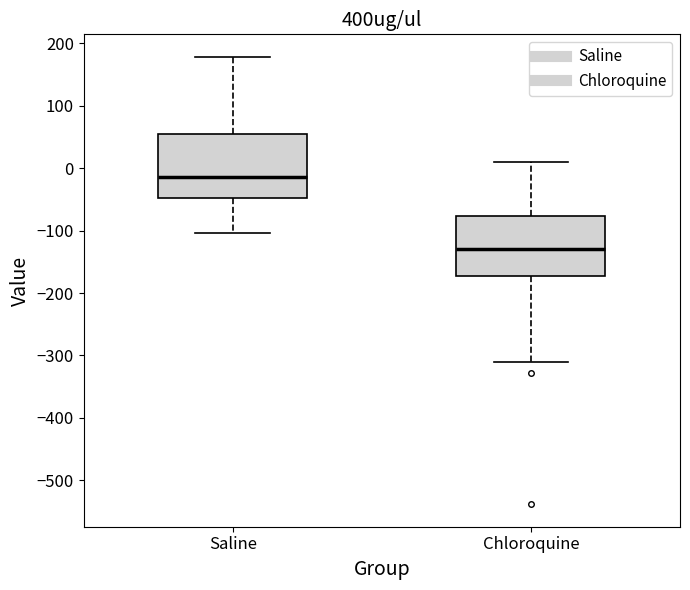

Reading left to right, read every box against the y-axis: the position of its median line, the range the box covers, and the ends of its whiskers. The values are not printed on the chart, so give them approximately, as read against the axis.

Saline: median -10, box -50 to 60, whiskers -100 to 180
Chloroquine: median -130, box -170 to -80, whiskers -310 to 10